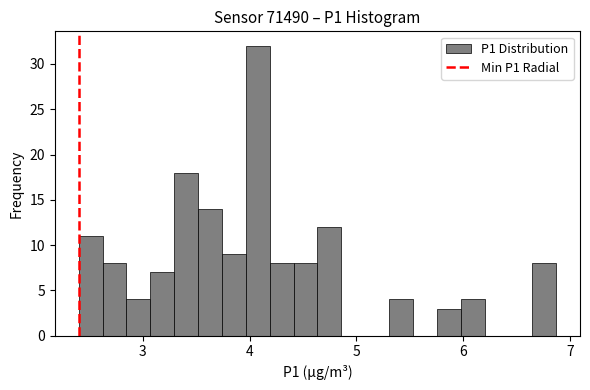

Read against the x-axis, roughly where is the centre of the tallest bar?

4.1